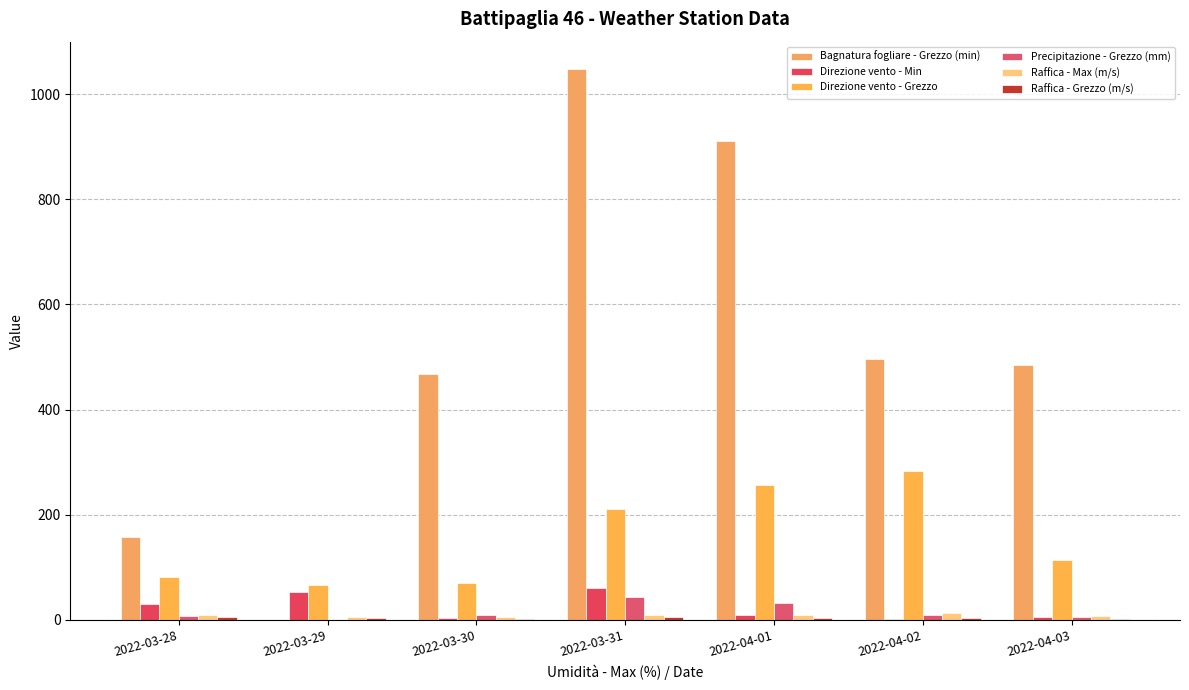

What is the value of the Direzione vento - Min bar at the 7th from the left?

5.0